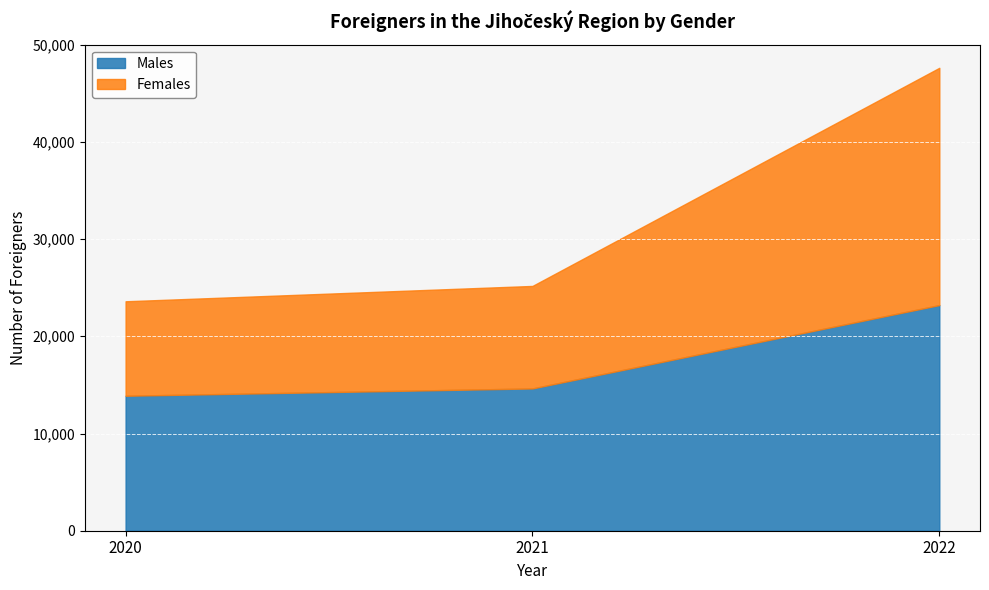

Rank the series at 2020 from lowest to highest value.

Females, Males